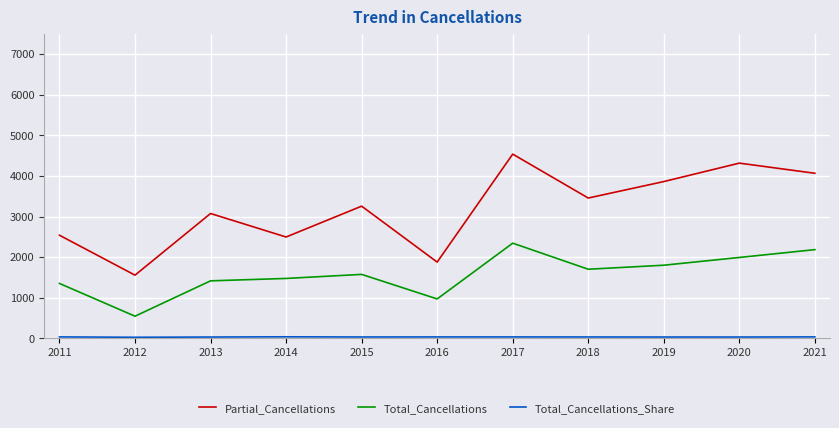

Which category has the lowest value in the Total_Cancellations series?

2012